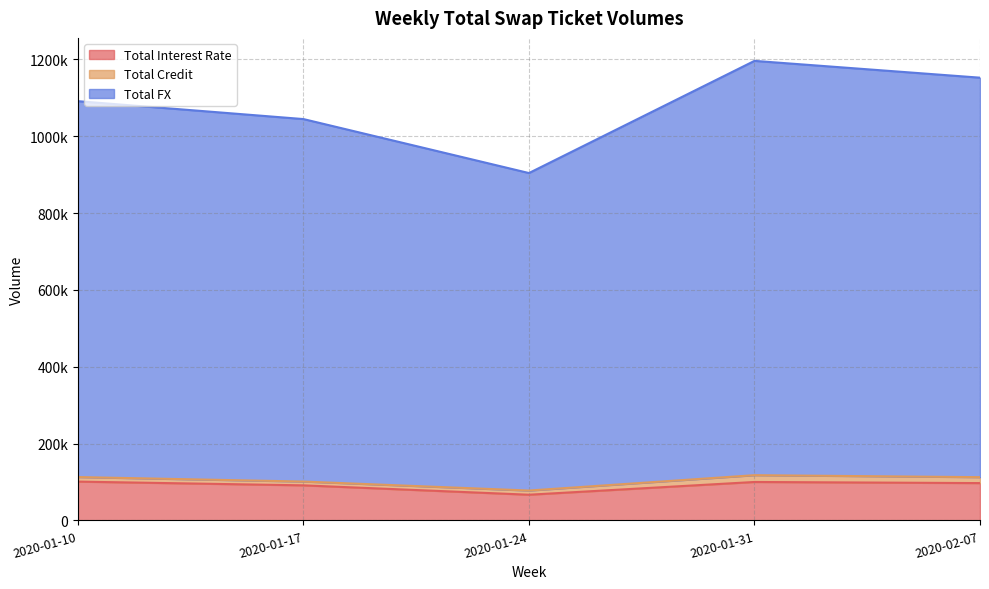

What is the maximum value for Total Interest Rate?

100968